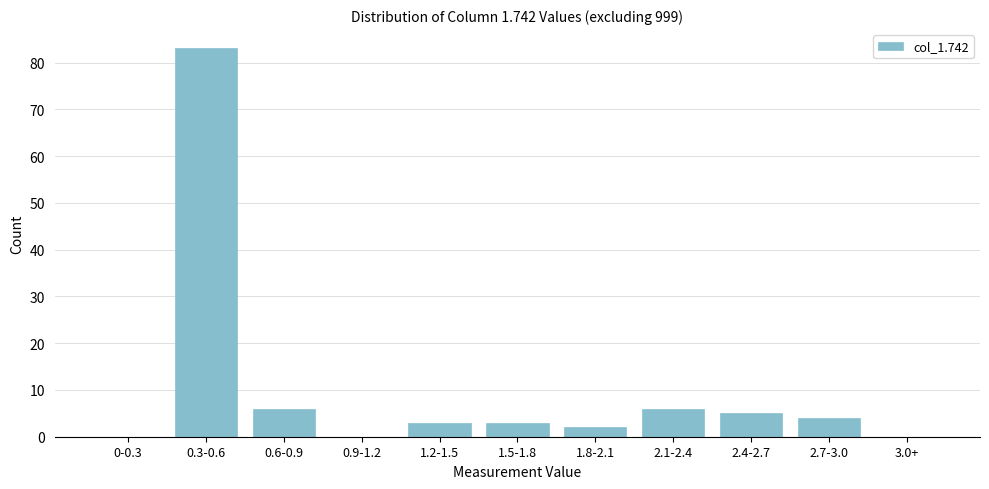

Reading left to right, extract all data points from this chart.

0-0.3=0	0.3-0.6=83	0.6-0.9=6	0.9-1.2=0	1.2-1.5=3	1.5-1.8=3	1.8-2.1=2	2.1-2.4=6	2.4-2.7=5	2.7-3.0=4	3.0+=0